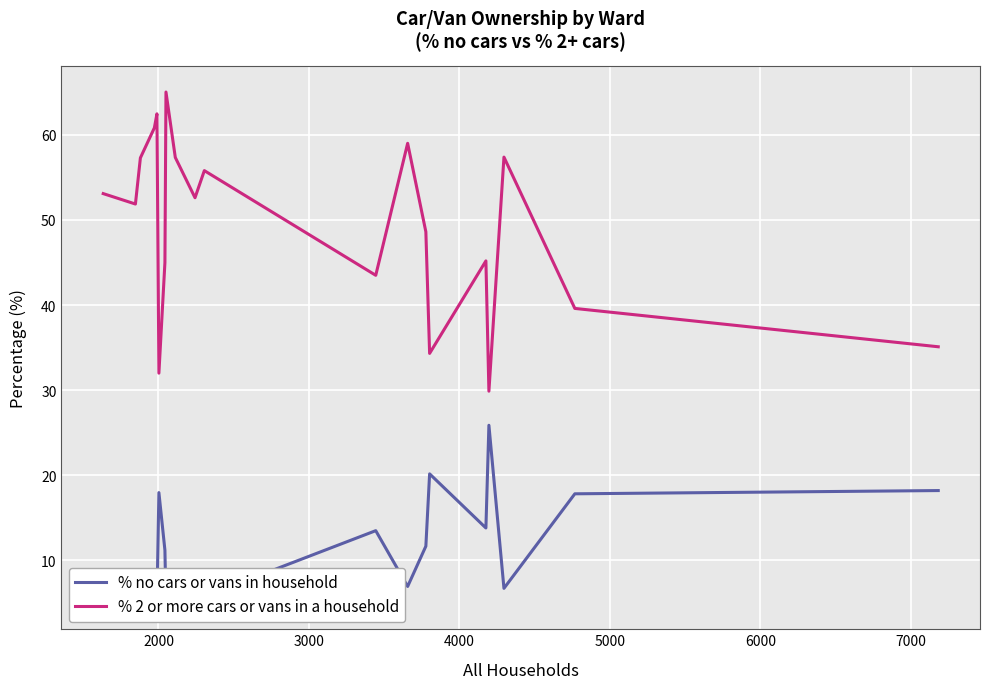

Reading right to left, extract all data points from this chart.

% no cars or vans in household: 18.2	17.8	6.7	25.9	13.8	20.2	11.7	6.9	13.5	5.8	8.6	6.5	4.9	11.2	18.0	5.3	5.8	6.1	8.3	8.6
% 2 or more cars or vans in a household: 35.1	39.6	57.4	29.9	45.2	34.3	48.6	59.0	43.5	55.8	52.6	57.3	65.0	45.0	32.0	62.5	60.8	57.3	51.9	53.1